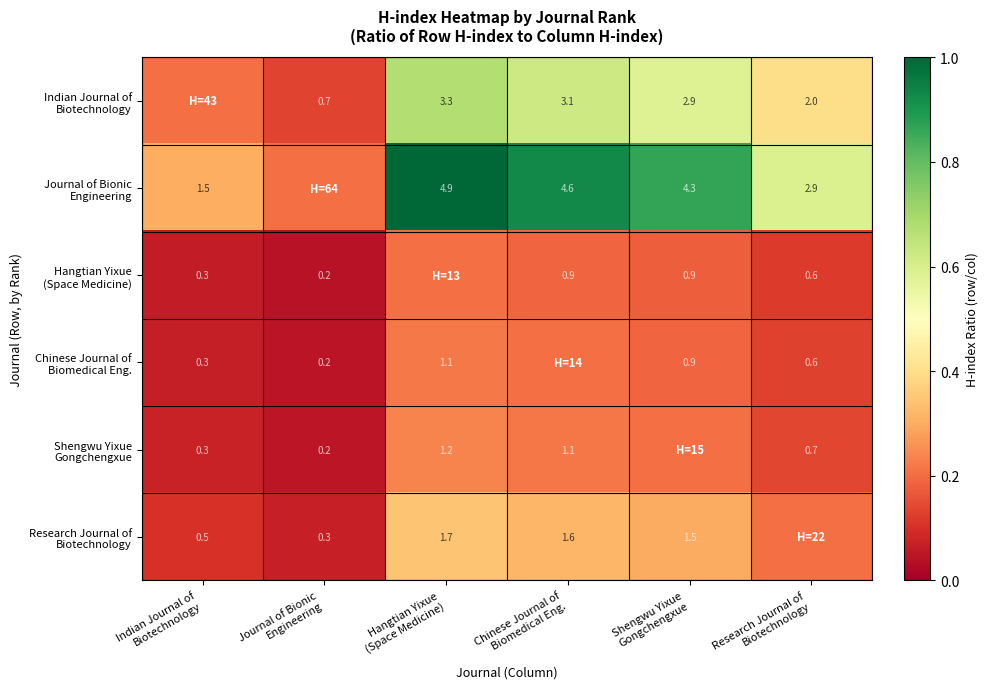

Which category has the lowest value across all series?

Journal of Bionic
Engineering